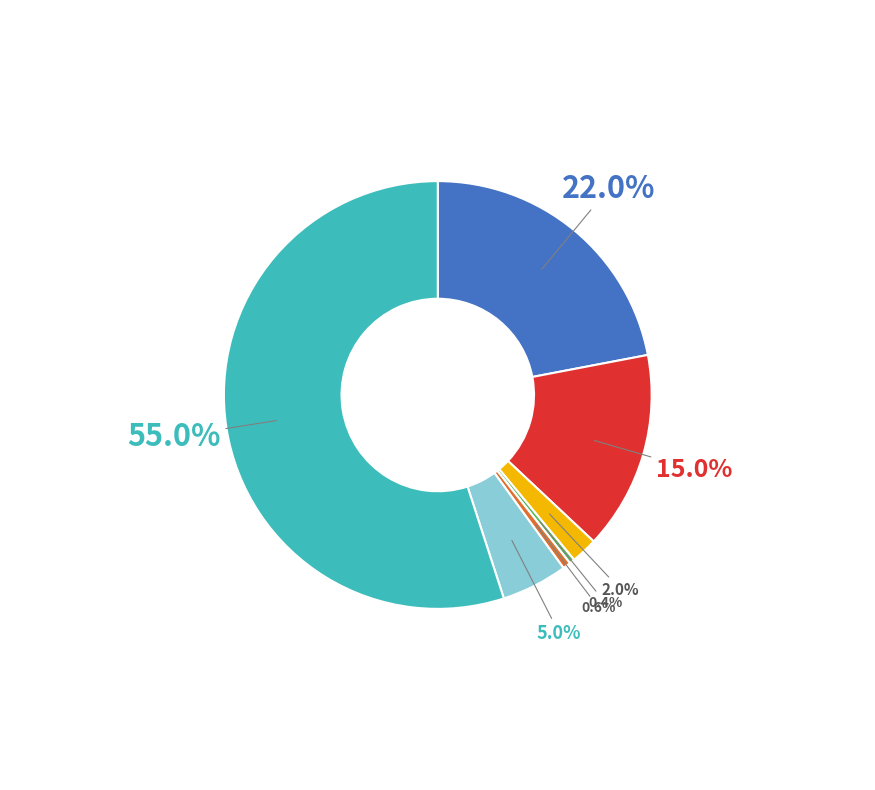

Is there a majority slice in this chart?

Yes